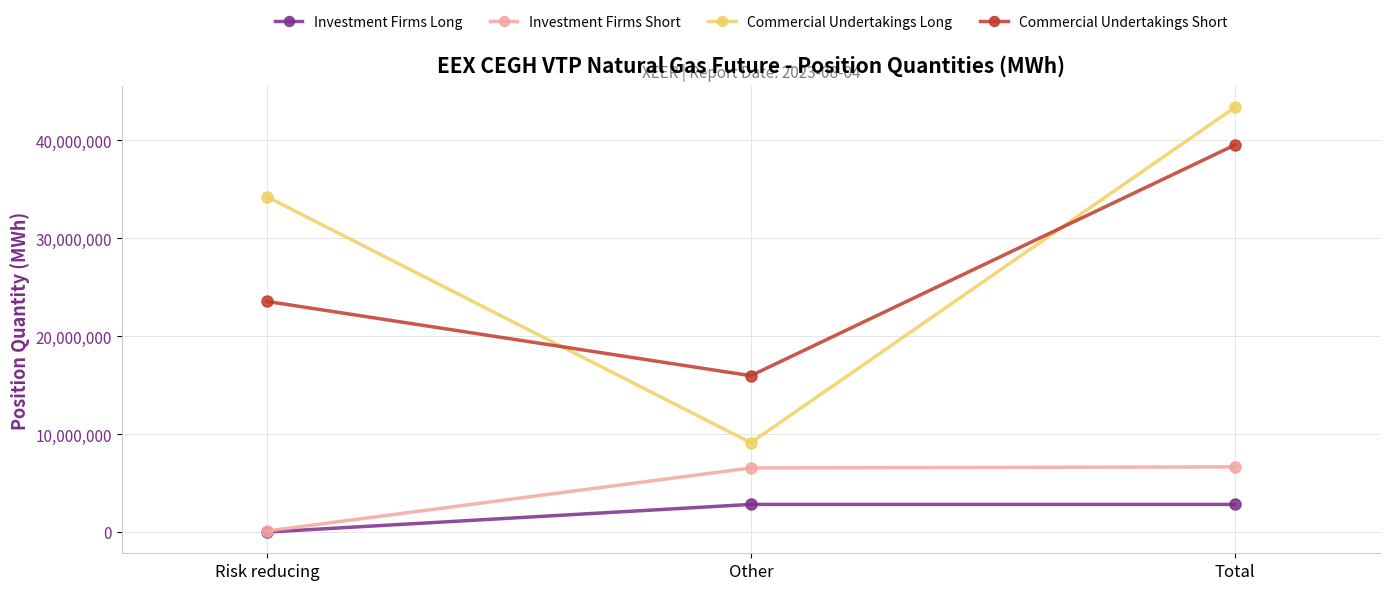

Where is Investment Firms Short nearest to the value 3380525?

Other